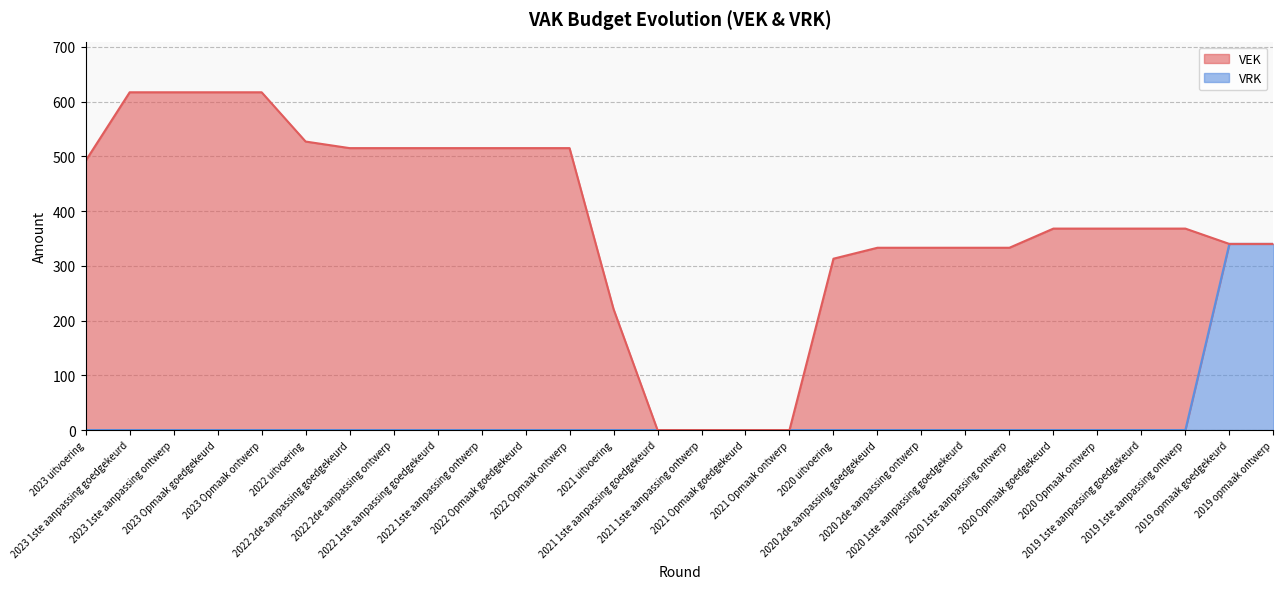

The value at 2021 uitvoering is 181. True or false?

False